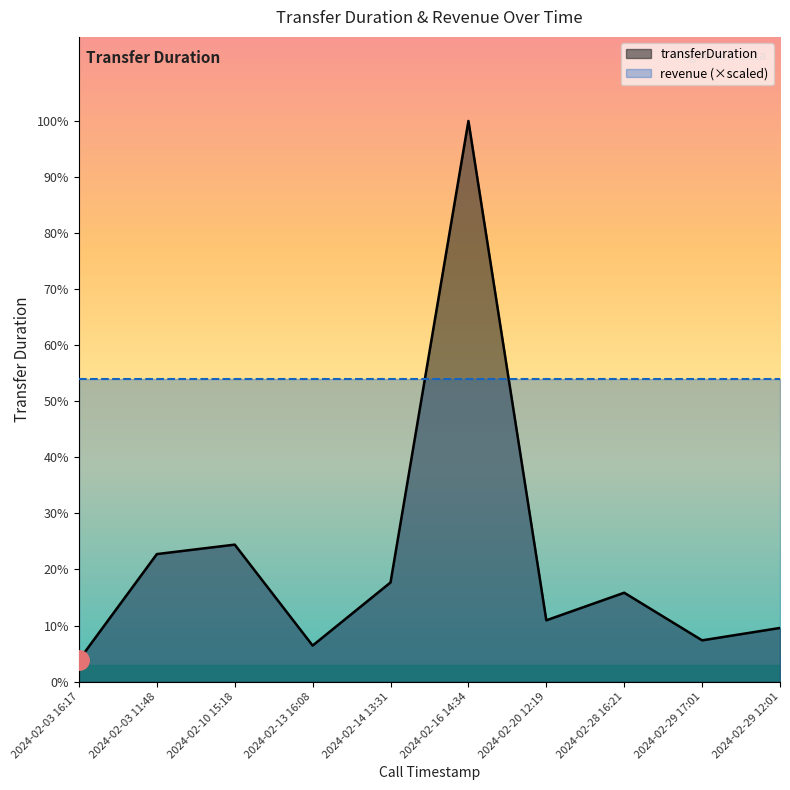

What is the label of the 9th point from the left?

2024-02-29 17:01